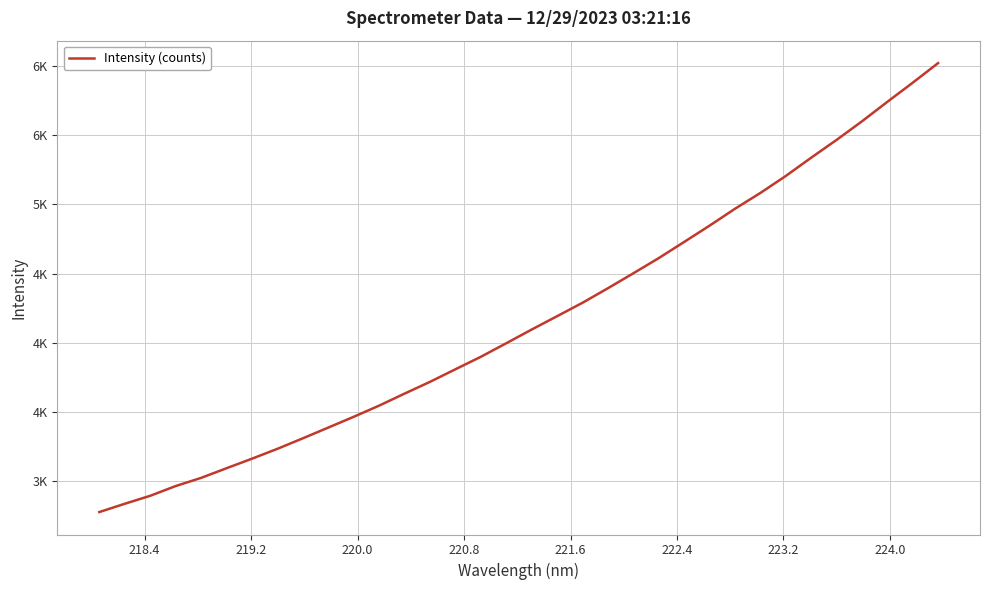

Does the chart have visible grid lines?

Yes